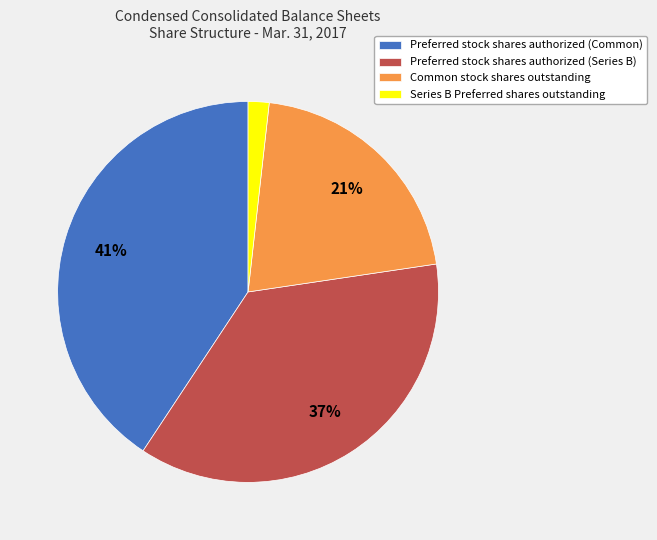

True or false: Series B Preferred shares outstanding accounts for 2% of the total.

True